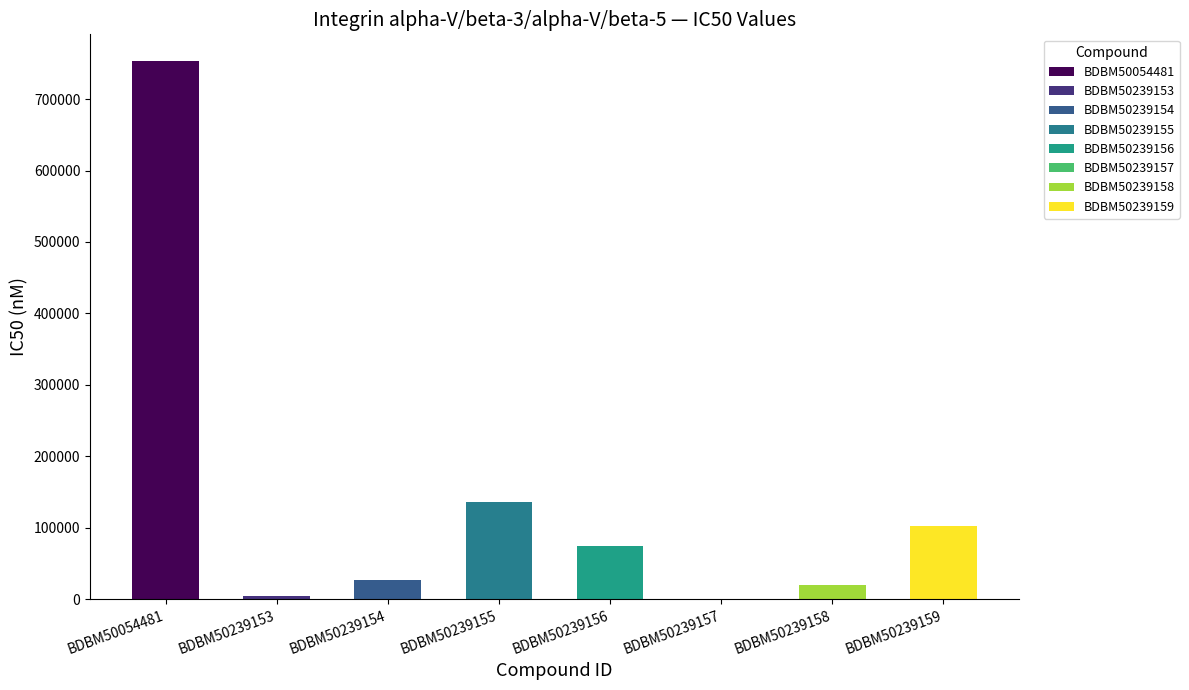

True or false: the data shows 19000 at BDBM50239158.

True